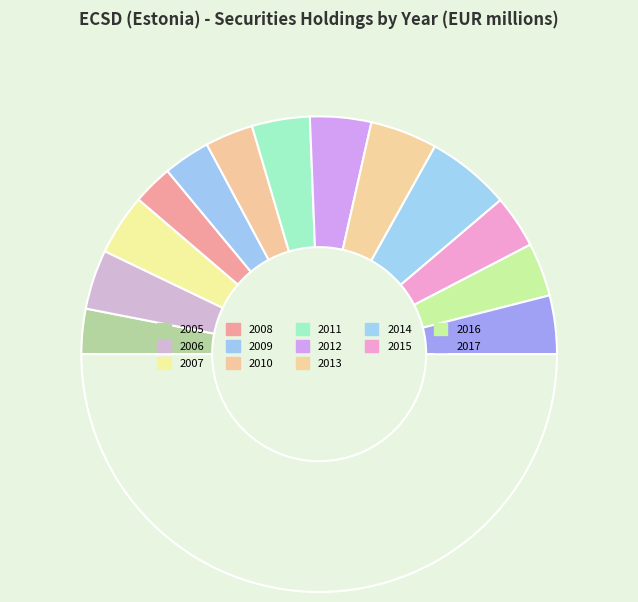

Which category has the smallest portion of the pie?

2008